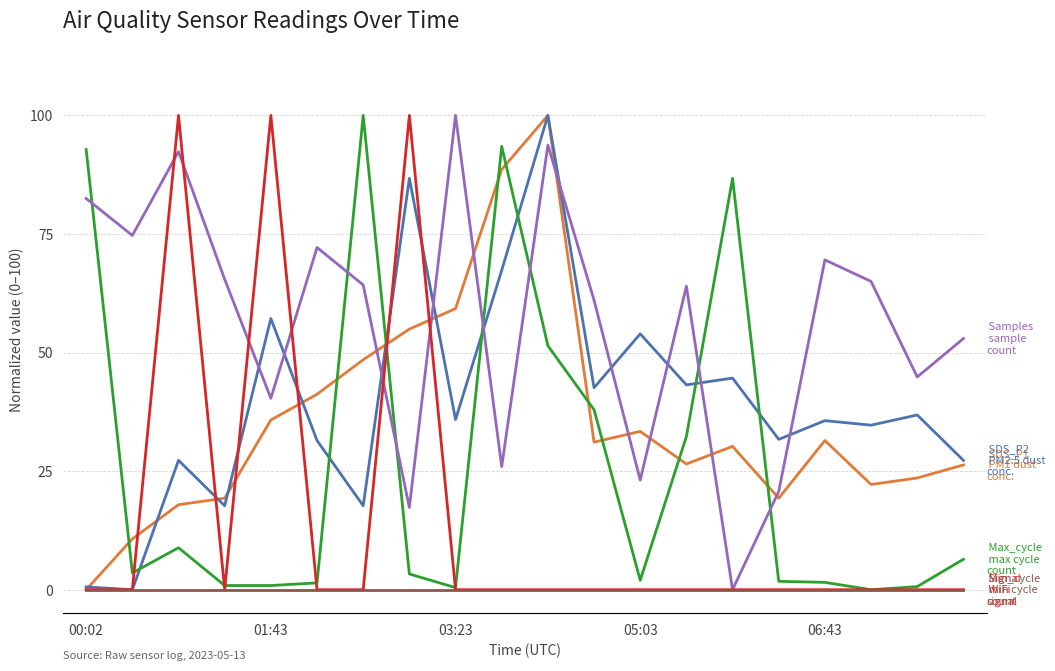

What is the maximum value shown in the chart?

100.0